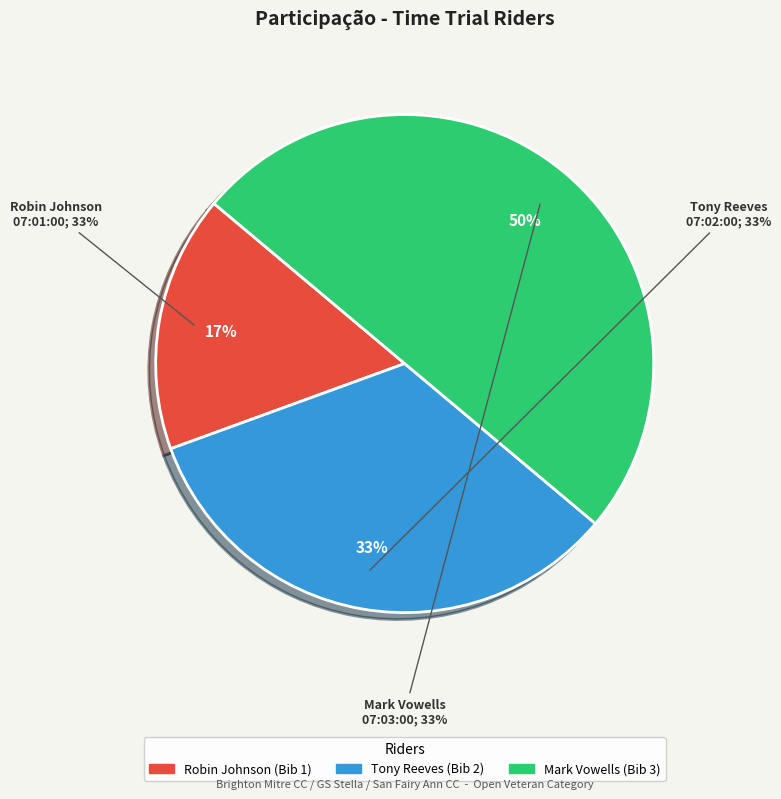

Rank the categories by value from lowest to highest.

07:01:00 - Robin Johnson (Veteran), 07:02:00 - Tony Reeves (Veteran), 07:03:00 - Mark Vowells (Veteran)